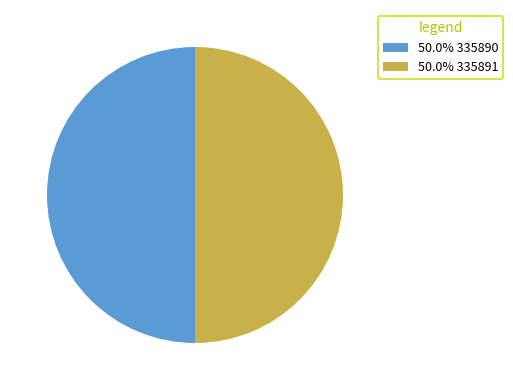

Do 50.0% 335890 and 50.0% 335891 together represent more than half of the pie?

Yes